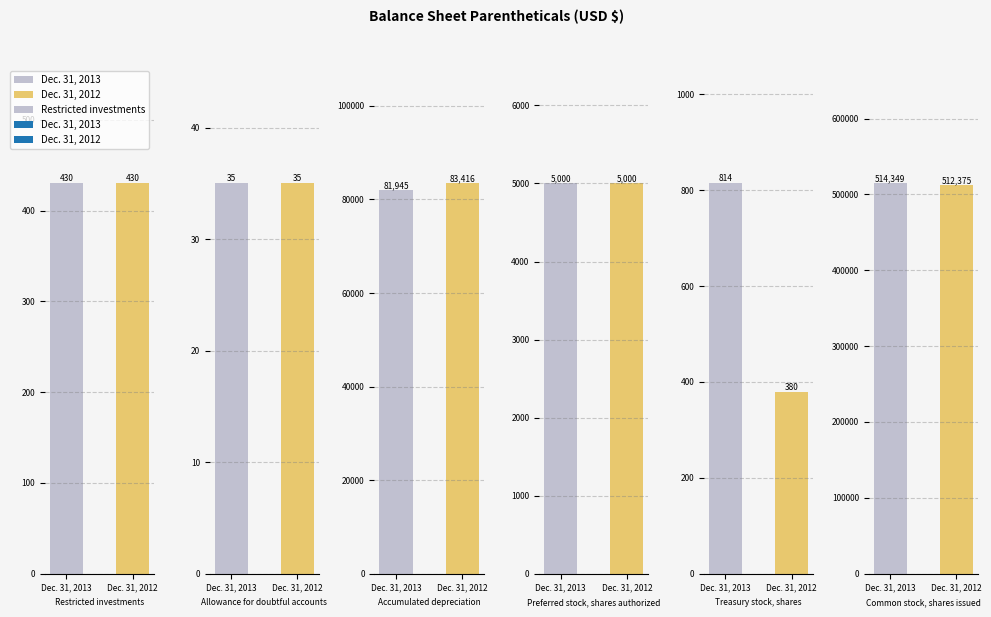

What is the average value of the Common stock, shares issued series?

513362